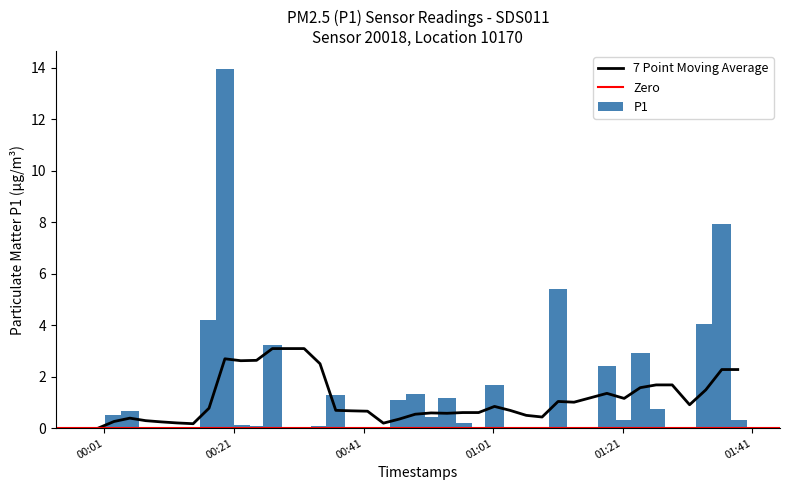

What is the sum of all P1 values?

54.2